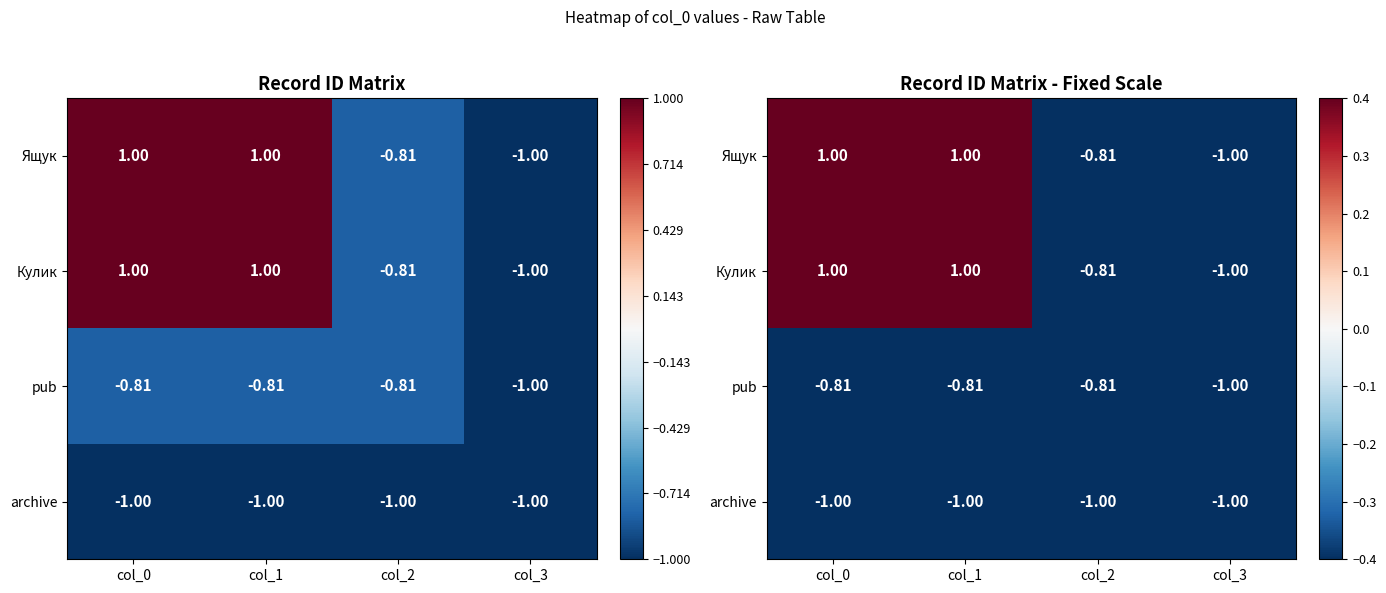

The Ящук series shows -1.0 at col_3. True or false?

True